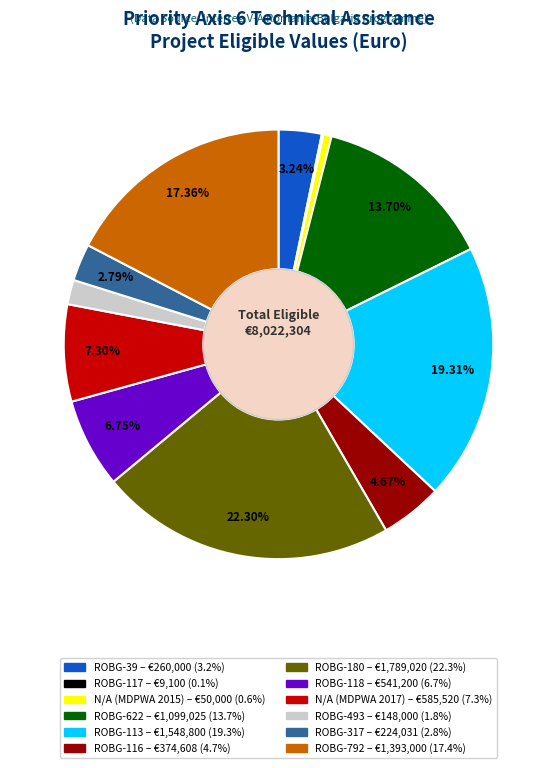

Does ROBG-113 account for over 50% of the chart?

No